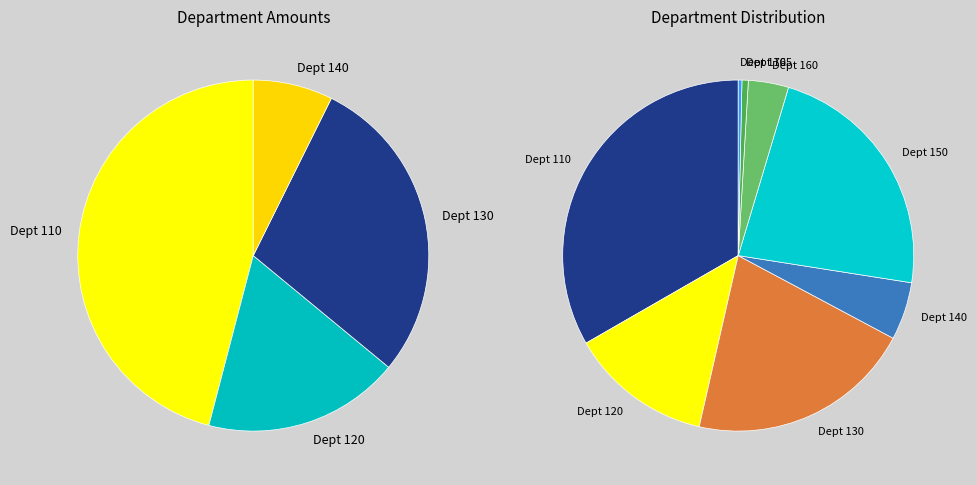

Between Dept 140 and Dept 120, which is larger?

Dept 120